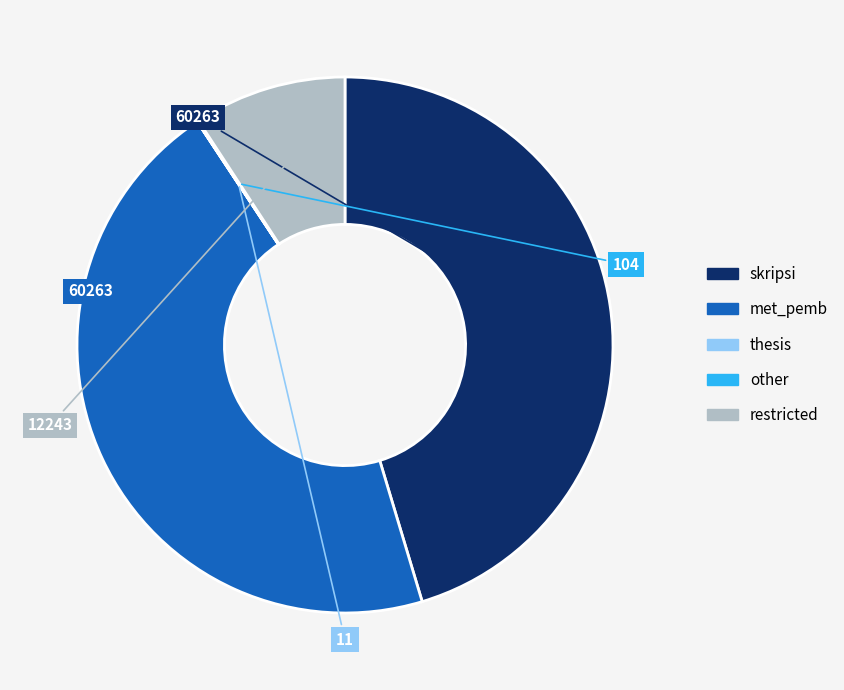

The skripsi slice represents 55% of the pie. True or false?

False